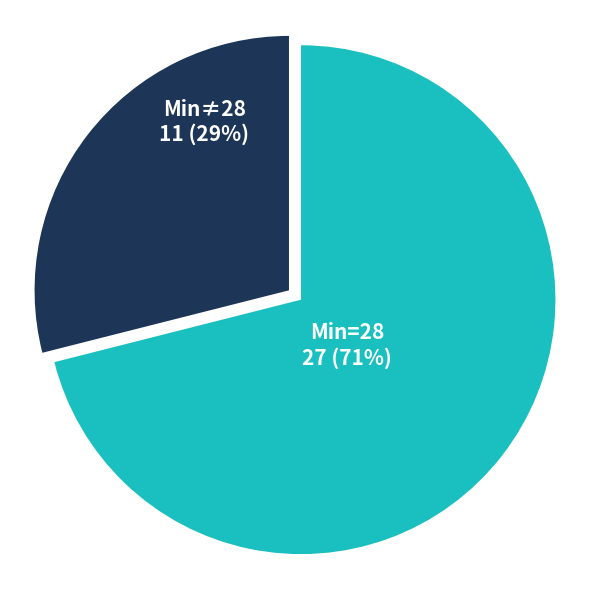

To the nearest percent, what is the difference between the largest and smallest slice percentages?

42%